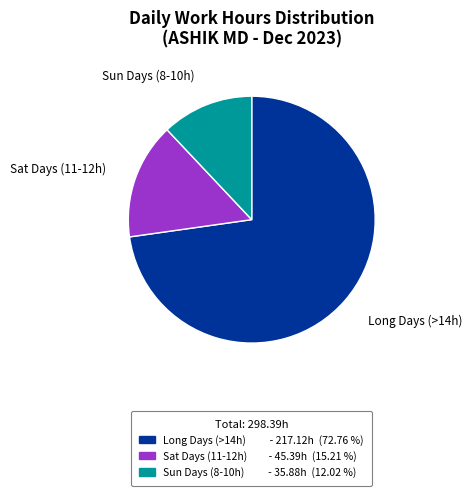

Does any single category account for the majority?

Yes